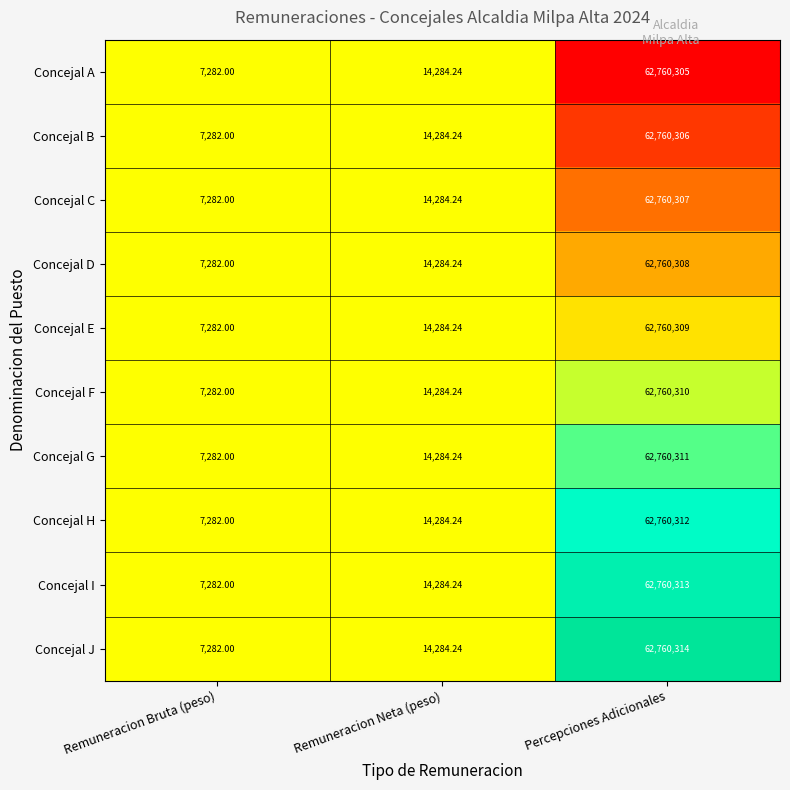

Rank the series by their maximum value, from highest to lowest.

Concejal J, Concejal I, Concejal H, Concejal G, Concejal F, Concejal E, Concejal D, Concejal C, Concejal B, Concejal A